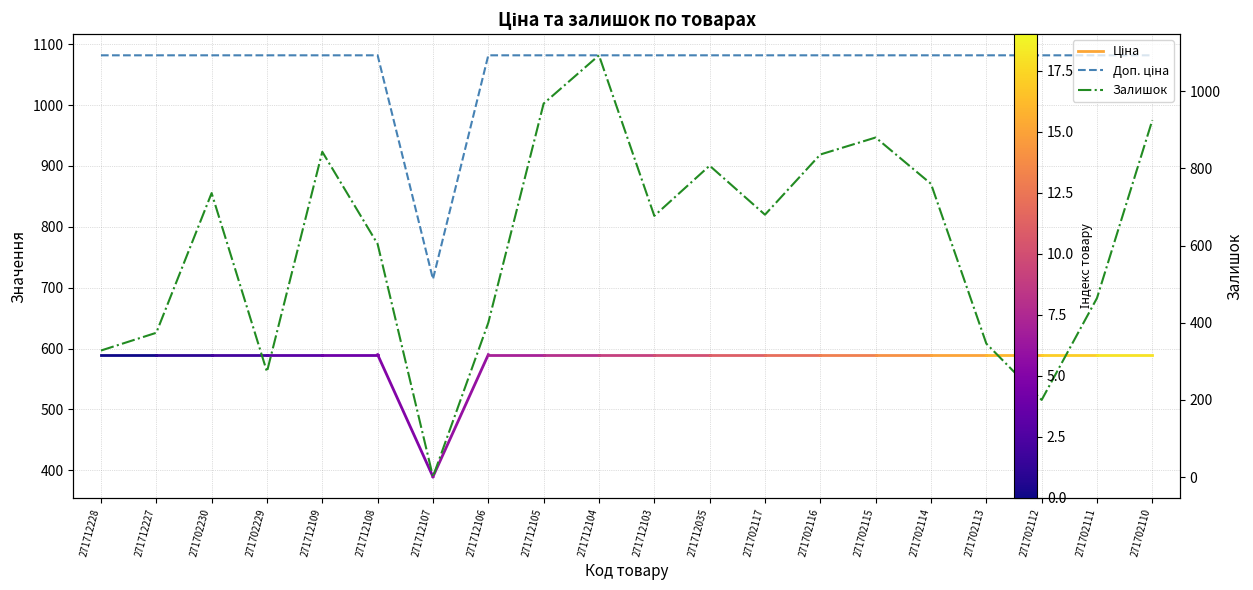

Reading left to right, transcribe all the data shown in this chart.

Доп. ціна: 1081.7	1081.7	1081.7	1081.7	1081.7	1081.7	714.0	1081.7	1081.7	1081.7	1081.7	1081.7	1081.7	1081.7	1081.7	1081.7	1081.7	1081.7	1081.7	1081.7
Залишок: 328.0	374.0	736.0	273.0	843.0	604.0	1.0	400.0	968.0	1093.0	677.0	807.0	680.0	836.0	880.0	760.0	346.0	200.0	464.0	925.0